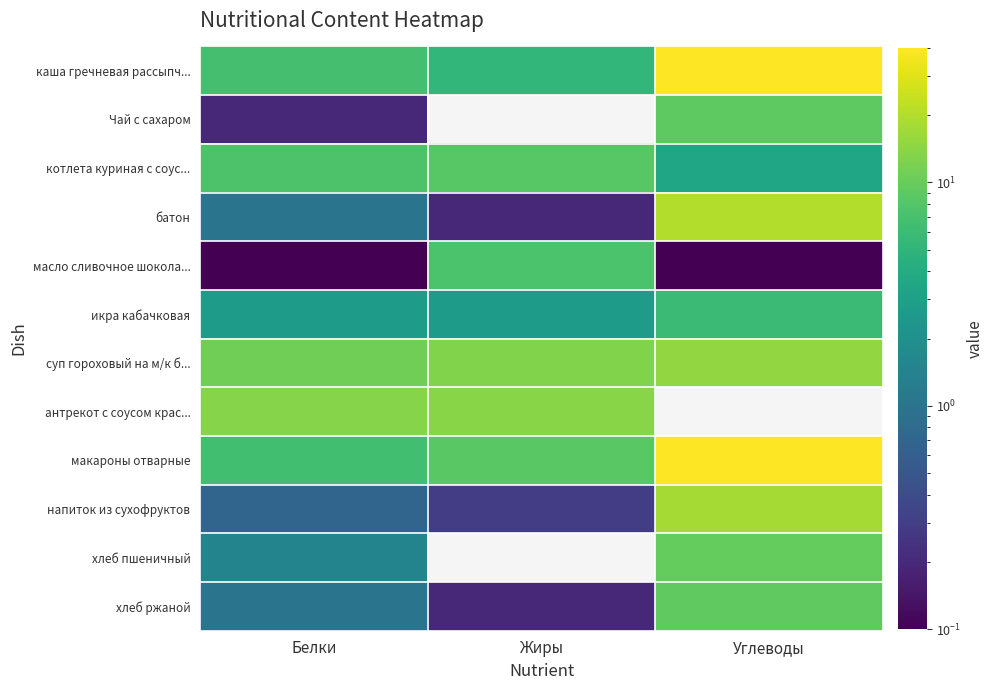

Reading right to left, what are all the values shown in this chart?

каша гречневая рассыпч...: Углеводы=40.0	Жиры=5.3	Белки=6.9
Чай с сахаром: Углеводы=9.1	Жиры=0.0	Белки=0.2
котлета куриная с соус...: Углеводы=3.5	Жиры=8.5	Белки=7.5
батон: Углеводы=20.0	Жиры=0.2	Белки=1.0
масло сливочное шокола...: Углеводы=0.1	Жиры=7.3	Белки=0.1
икра кабачковая: Углеводы=6.0	Жиры=2.7	Белки=2.7
суп гороховый на м/к б...: Углеводы=15.0	Жиры=13.0	Белки=10.8
антрекот с соусом крас...: Углеводы=0.0	Жиры=13.7	Белки=13.4
макароны отварные: Углеводы=39.6	Жиры=8.7	Белки=6.5
напиток из сухофруктов: Углеводы=18.0	Жиры=0.3	Белки=0.7
хлеб пшеничный: Углеводы=9.7	Жиры=0.0	Белки=1.5
хлеб ржаной: Углеводы=9.2	Жиры=0.2	Белки=1.0